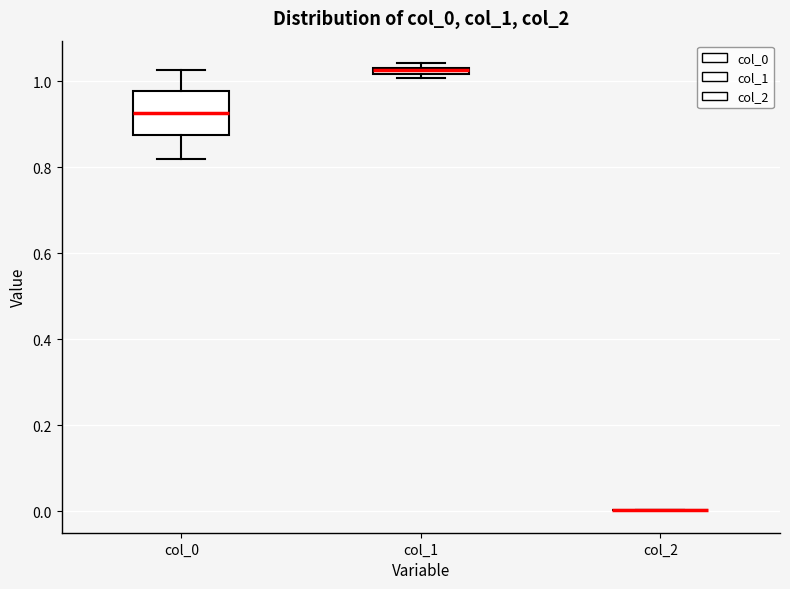

Where is the lower edge of the box for col_1 on the y-axis? The values are not printed on the chart, so give them approximately, as read against the axis.

1.02